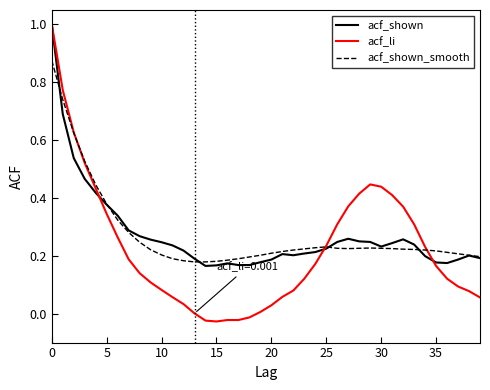

What is the maximum value shown in the chart?

1.0